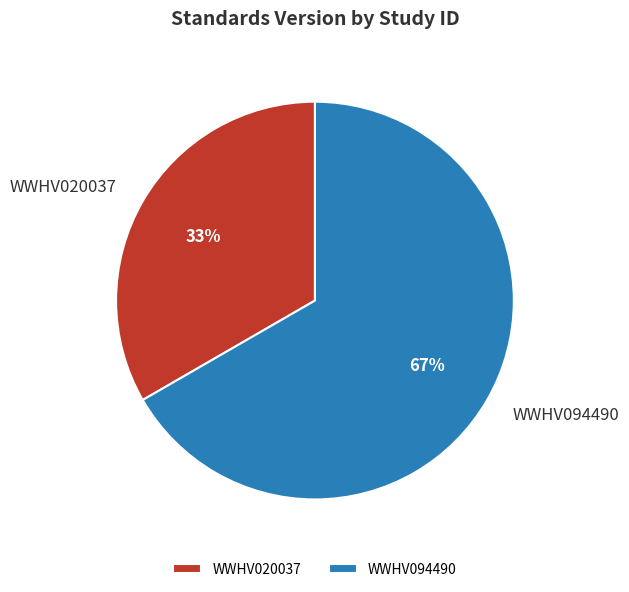

Do WWHV094490 and WWHV020037 together represent more than half of the pie?

Yes